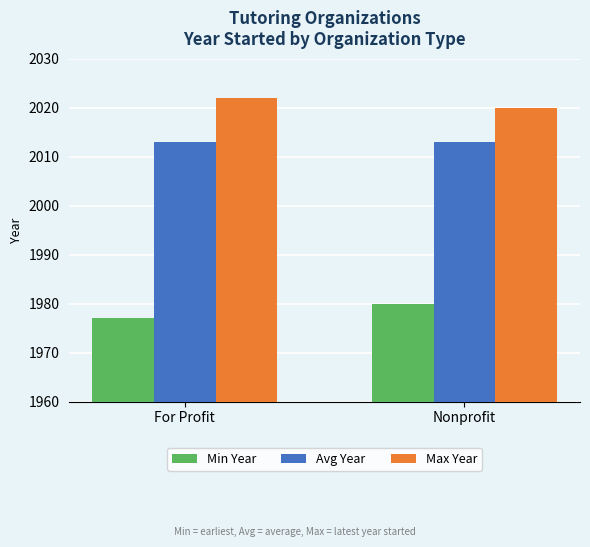

Reading left to right, list all the values displayed in this chart.

Min Year: For Profit=1977	Nonprofit=1980
Avg Year: For Profit=2013	Nonprofit=2013
Max Year: For Profit=2022	Nonprofit=2020